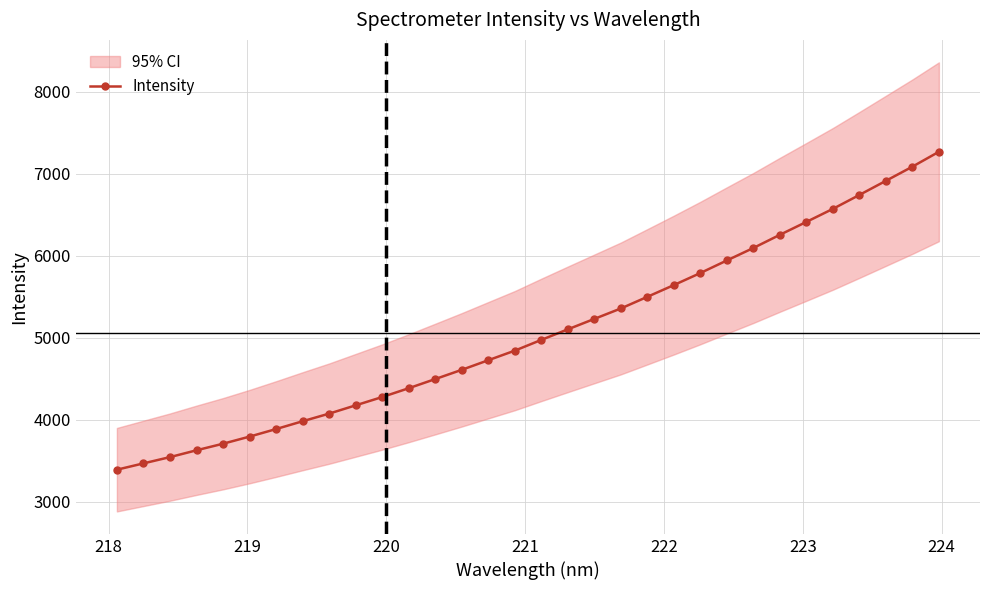

What is the difference between the maximum and minimum values?

3876.1